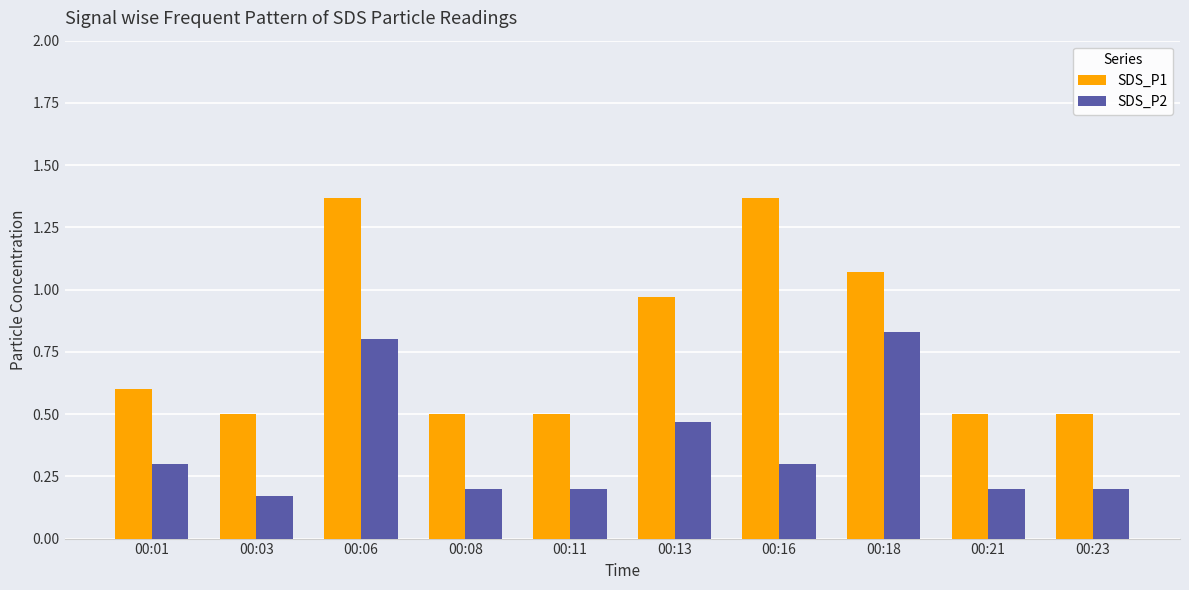

Which category has the highest value in the SDS_P2 series?

00:18